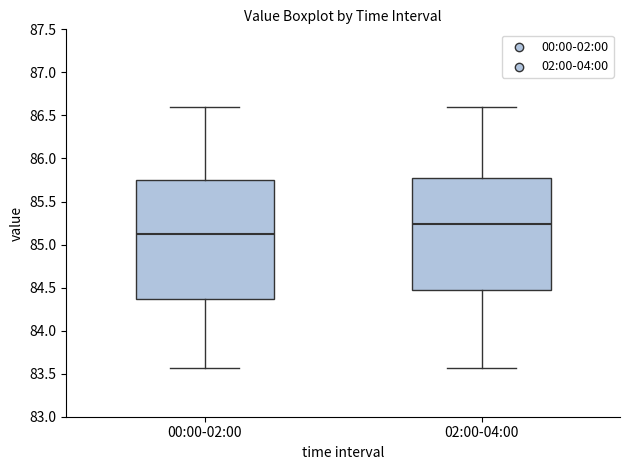

Reading left to right, transcribe this box plot: for each box, give where its median line is, the range the box spans, and where its two whiskers end, as read against the y-axis. The values are not printed on the chart, so give them approximately, as read against the axis.

00:00-02:00: median 85.10, box 84.35 to 85.75, whiskers 83.55 to 86.60
02:00-04:00: median 85.25, box 84.50 to 85.75, whiskers 83.55 to 86.60